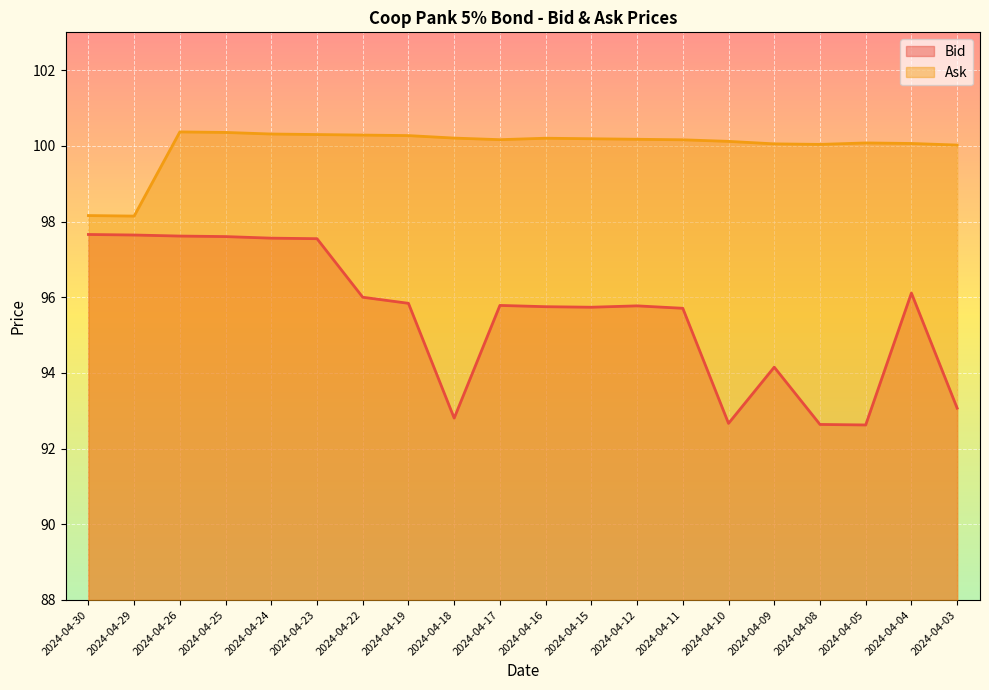

What is the value of the Ask point at the 11th from the left?

100.2